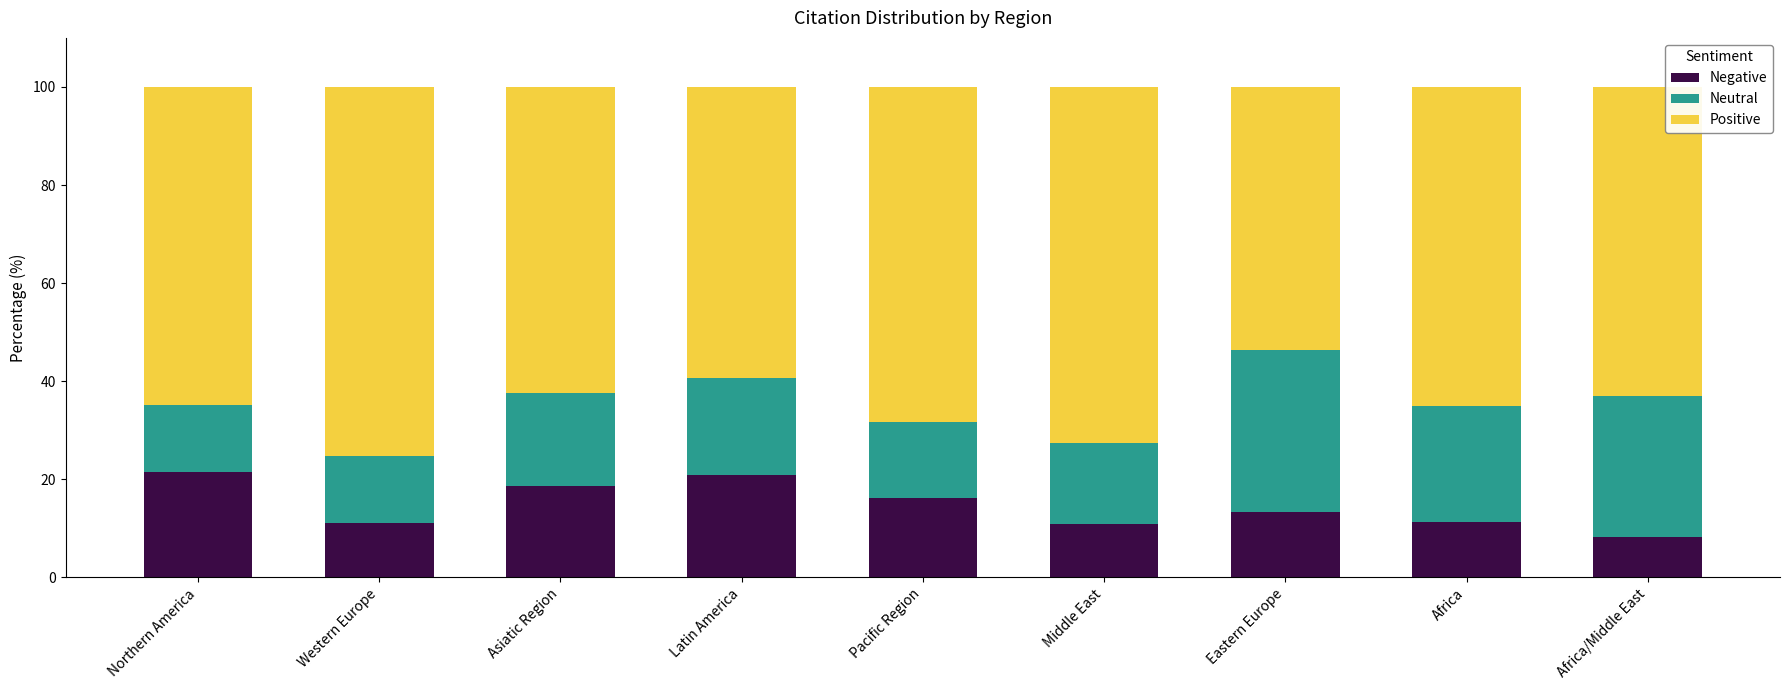

How many bars are there in total?

9